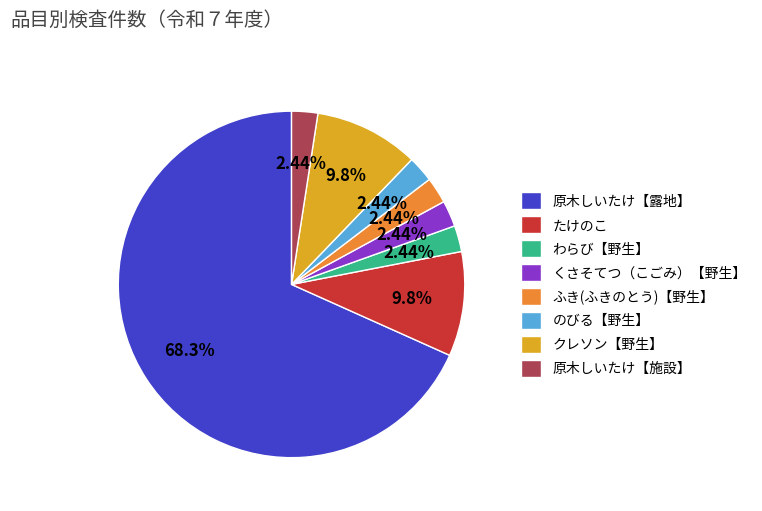

To the nearest percent, what percentage of the pie is わらび【野生】?

2%